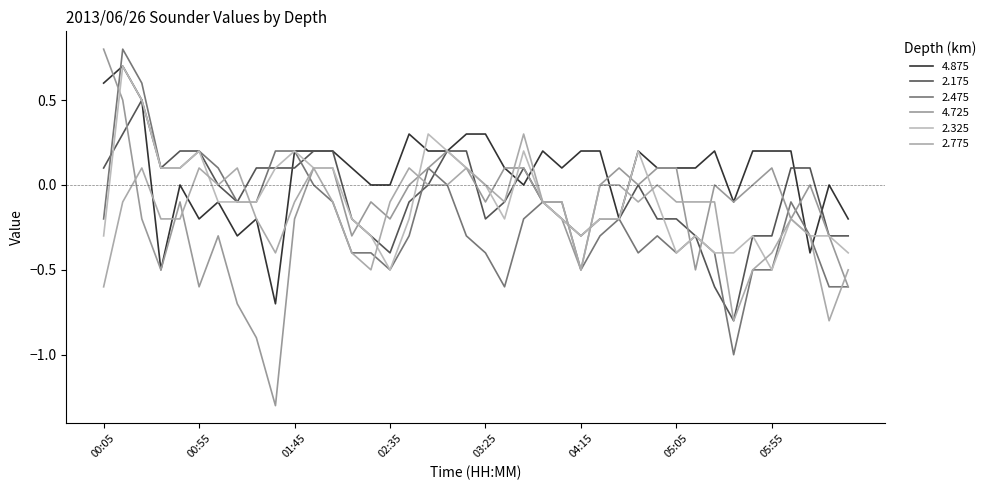

Reading left to right, extract all data points from this chart.

4.875: 00:05=0.6	00:15=0.7	00:25=0.5	00:35=-0.5	00:45=0.0	00:55=-0.2	01:05=-0.1	01:15=-0.3	01:25=-0.2	01:35=-0.7	01:45=0.2	01:55=0.2	02:05=0.2	02:15=0.1	02:25=0.0	02:35=0.0	02:45=0.3	02:55=0.2	03:05=0.2	03:15=0.3	03:25=0.3	03:35=0.1	03:45=-0.0	03:55=0.2	04:05=0.1	04:15=0.2	04:25=0.2	04:35=-0.2	04:45=0.2	04:55=0.1	05:05=0.1	05:15=0.1	05:25=0.2	05:35=-0.1	05:45=0.2	05:55=0.2	06:05=0.2	06:15=-0.4	06:25=-0.0	06:35=-0.2
2.175: 00:05=0.1	00:15=0.3	00:25=0.5	00:35=0.1	00:45=0.2	00:55=0.2	01:05=-0.0	01:15=-0.1	01:25=0.1	01:35=0.1	01:45=0.1	01:55=0.2	02:05=0.2	02:15=-0.2	02:25=-0.3	02:35=-0.4	02:45=-0.1	02:55=0.0	03:05=0.2	03:15=0.2	03:25=-0.2	03:35=-0.1	03:45=0.1	03:55=-0.1	04:05=-0.2	04:15=-0.3	04:25=-0.2	04:35=-0.2	04:45=0.0	04:55=-0.2	05:05=-0.2	05:15=-0.3	05:25=-0.6	05:35=-0.8	05:45=-0.3	05:55=-0.3	06:05=0.1	06:15=0.1	06:25=-0.3	06:35=-0.3
2.475: 00:05=-0.2	00:15=0.8	00:25=0.6	00:35=0.1	00:45=0.1	00:55=0.2	01:05=0.1	01:15=-0.1	01:25=-0.1	01:35=0.2	01:45=0.2	01:55=-0.0	02:05=-0.1	02:15=-0.4	02:25=-0.4	02:35=-0.5	02:45=-0.3	02:55=0.1	03:05=-0.0	03:15=-0.3	03:25=-0.4	03:35=-0.6	03:45=-0.2	03:55=-0.1	04:05=-0.1	04:15=-0.5	04:25=-0.3	04:35=-0.2	04:45=-0.4	04:55=-0.3	05:05=-0.4	05:15=-0.3	05:25=-0.4	05:35=-1.0	05:45=-0.5	05:55=-0.5	06:05=-0.1	06:15=-0.3	06:25=-0.6	06:35=-0.6
4.725: 00:05=0.8	00:15=0.5	00:25=-0.2	00:35=-0.5	00:45=-0.1	00:55=-0.6	01:05=-0.3	01:15=-0.7	01:25=-0.9	01:35=-1.3	01:45=-0.2	01:55=0.1	02:05=0.1	02:15=-0.3	02:25=-0.1	02:35=-0.2	02:45=0.0	02:55=0.1	03:05=0.2	03:15=0.1	03:25=-0.1	03:35=0.1	03:45=0.1	03:55=-0.1	04:05=-0.2	04:15=-0.5	04:25=0.0	04:35=0.1	04:45=0.0	04:55=0.1	05:05=0.1	05:15=-0.5	05:25=-0.0	05:35=-0.1	05:45=0.0	05:55=0.1	06:05=-0.2	06:15=-0.0	06:25=-0.3	06:35=-0.6
2.325: 00:05=-0.3	00:15=0.7	00:25=0.5	00:35=0.1	00:45=0.1	00:55=0.2	01:05=-0.1	01:15=-0.1	01:25=-0.1	01:35=0.1	01:45=0.2	01:55=0.1	02:05=0.1	02:15=-0.2	02:25=-0.3	02:35=-0.5	02:45=-0.2	02:55=0.3	03:05=0.2	03:15=0.1	03:25=0.0	03:35=-0.2	03:45=0.2	03:55=-0.1	04:05=-0.2	04:15=-0.3	04:25=-0.2	04:35=-0.2	04:45=0.2	04:55=-0.1	05:05=-0.4	05:15=-0.3	05:25=-0.4	05:35=-0.4	05:45=-0.3	05:55=-0.5	06:05=-0.2	06:15=-0.3	06:25=-0.3	06:35=-0.4
2.775: 00:05=-0.6	00:15=-0.1	00:25=0.1	00:35=-0.2	00:45=-0.2	00:55=0.1	01:05=-0.0	01:15=0.1	01:25=-0.2	01:35=-0.4	01:45=-0.1	01:55=0.1	02:05=-0.1	02:15=-0.4	02:25=-0.5	02:35=-0.1	02:45=0.1	02:55=0.0	03:05=-0.0	03:15=0.1	03:25=-0.0	03:35=-0.1	03:45=0.3	03:55=-0.1	04:05=-0.1	04:15=-0.5	04:25=0.0	04:35=0.0	04:45=-0.1	04:55=0.0	05:05=-0.1	05:15=-0.1	05:25=-0.1	05:35=-0.8	05:45=-0.5	05:55=-0.4	06:05=-0.2	06:15=-0.3	06:25=-0.8	06:35=-0.5